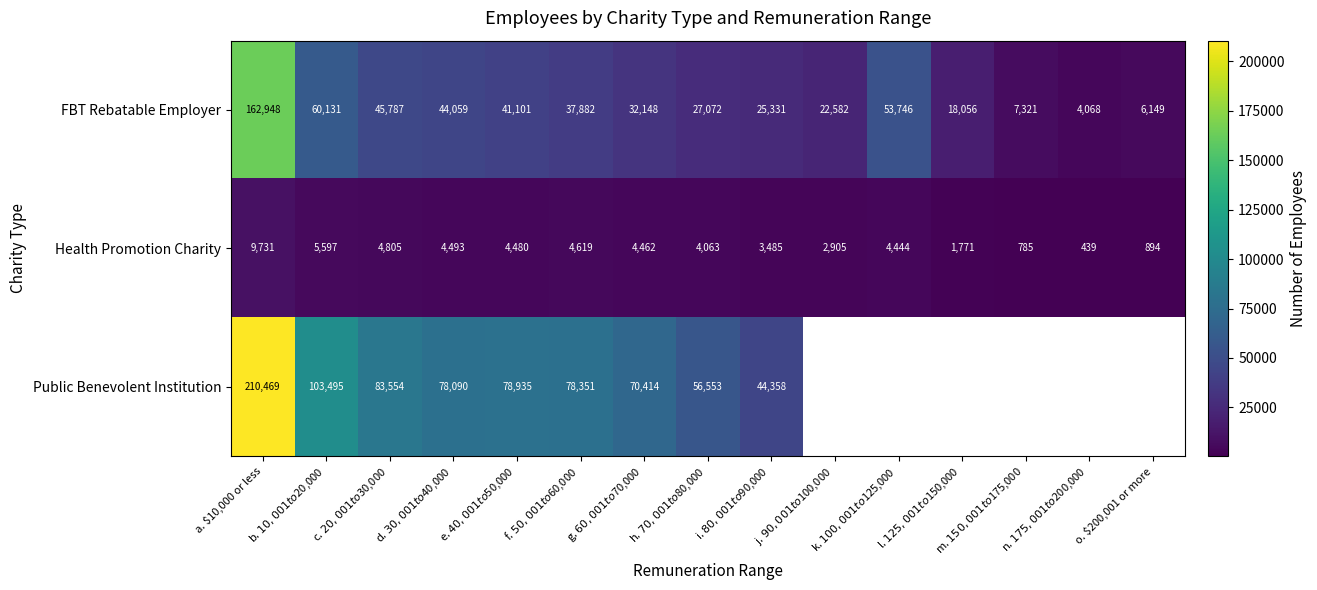

What is the difference between the highest and lowest values at n. $175,001 to $200,000?

3629.0